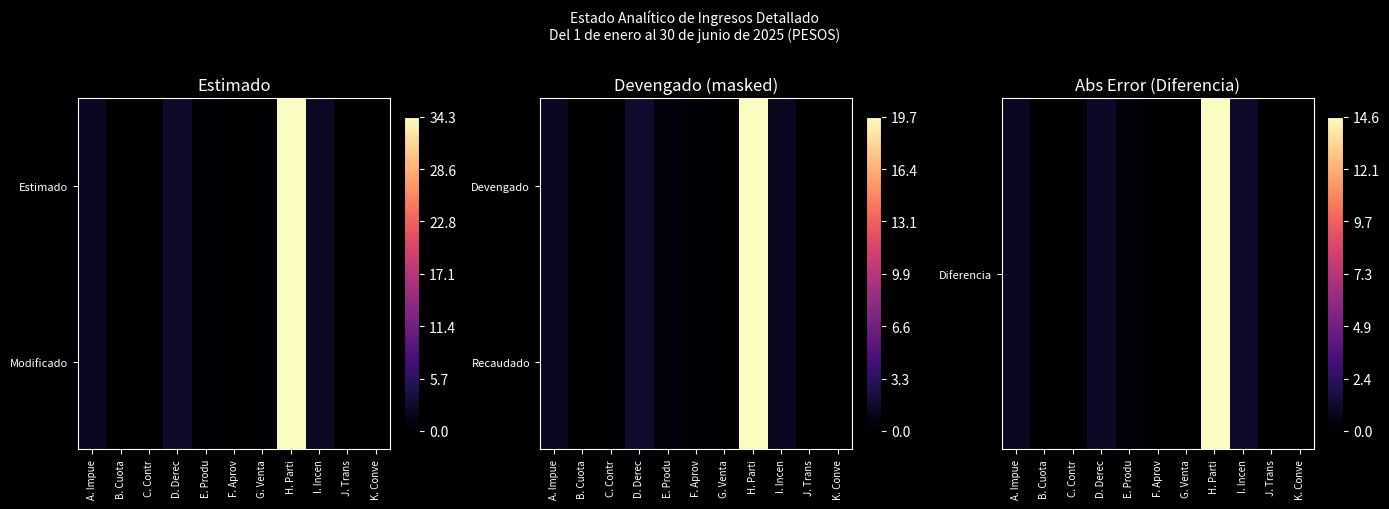

Rank the categories by Recaudado value from highest to lowest.

H. Parti, D. Derec, A. Impue, I. Incen, E. Produ, F. Aprov, B. Cuota, C. Contr, G. Venta, J. Trans, K. Conve